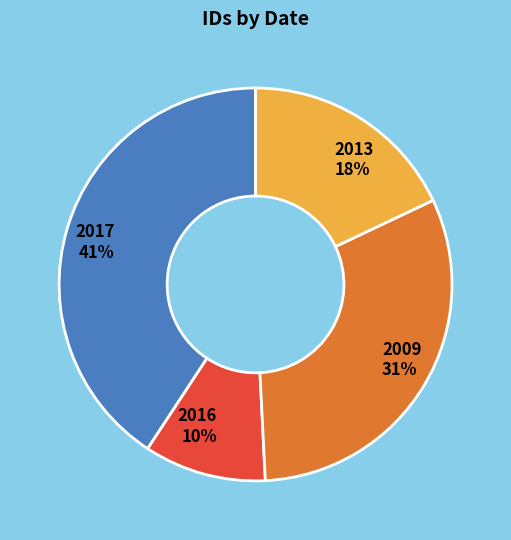

To the nearest percent, what is the difference between the 2013 18% and 2017 41% slice percentages?

23%